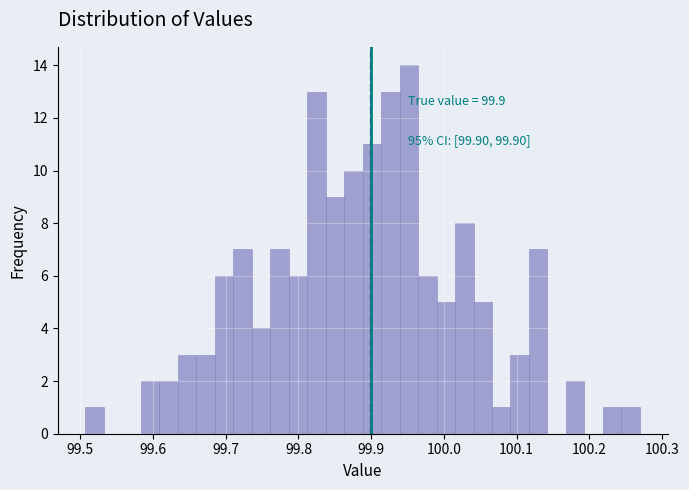

Read against the x-axis, roughly where is the centre of the tallest bar?

99.95